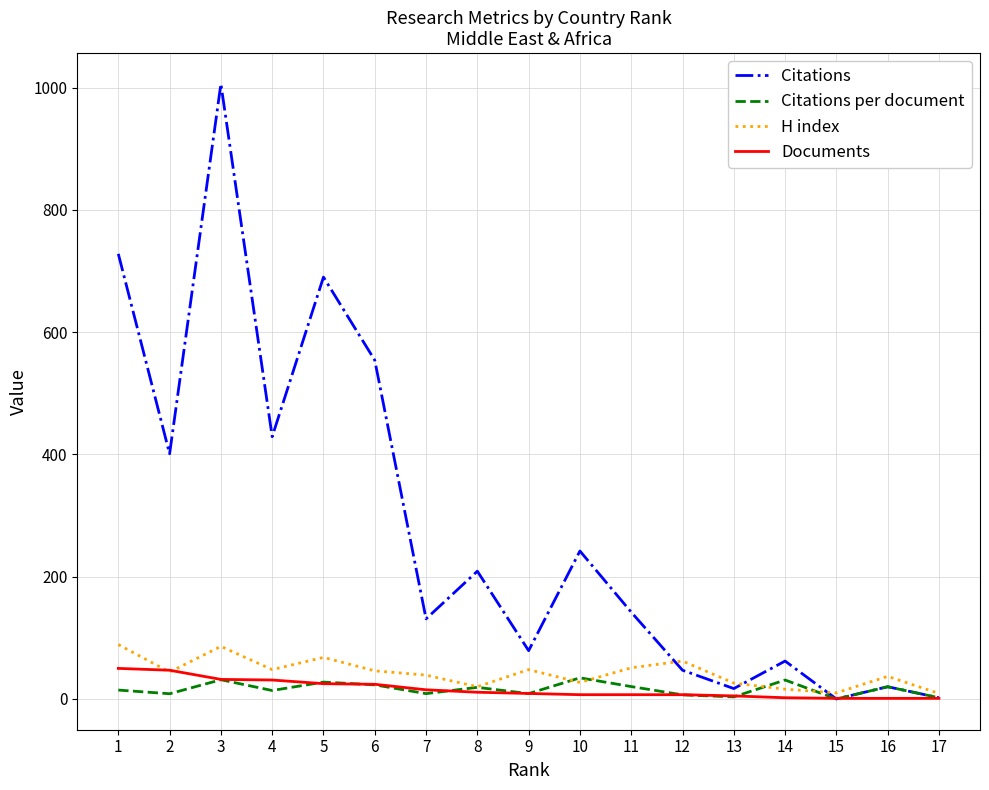

Is this an area chart (filled region under the line)?

No